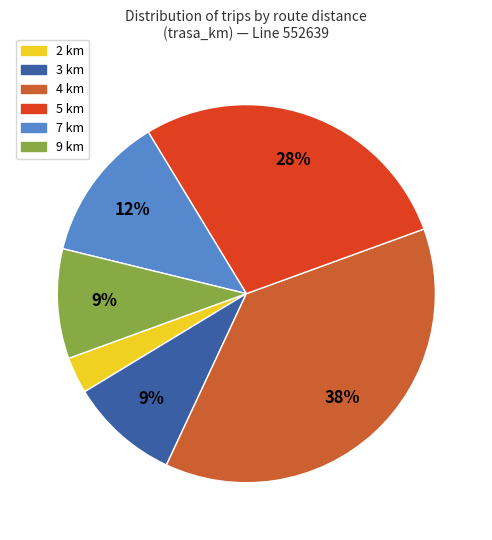

Is it true that 4 km is 37% of the pie?

True